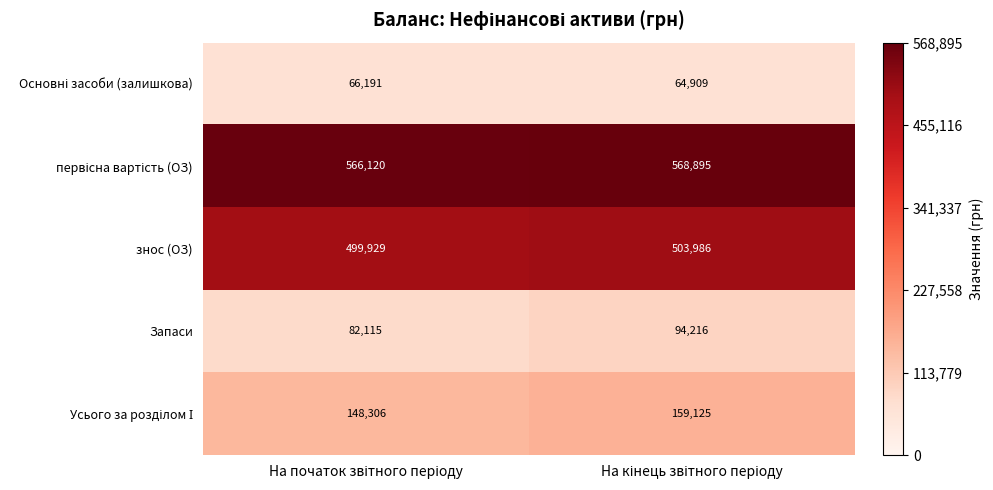

What is the average value of the Запаси series?

88166